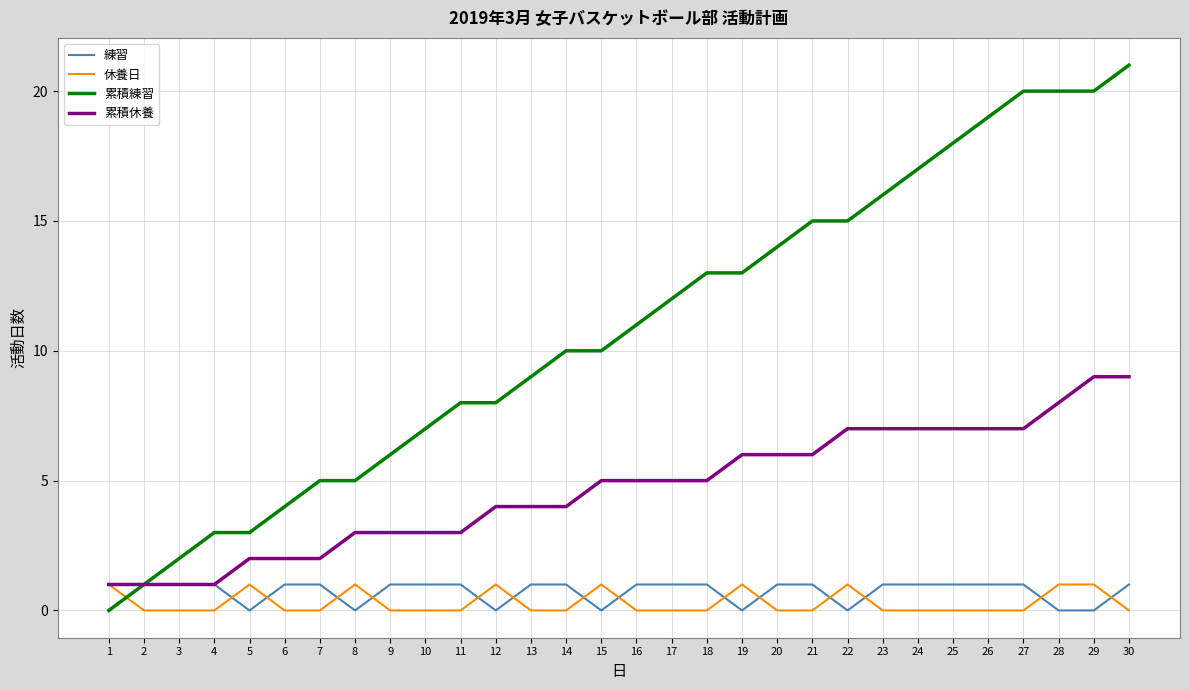

Which series has the widest spread of values?

累積練習